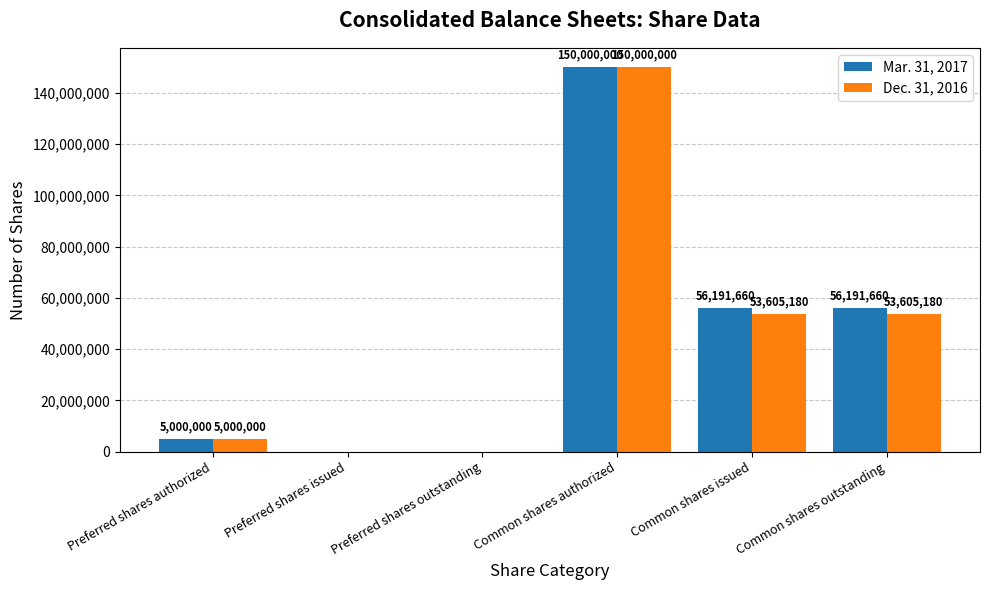

What is the sum of all Dec. 31, 2016 values?

262210360